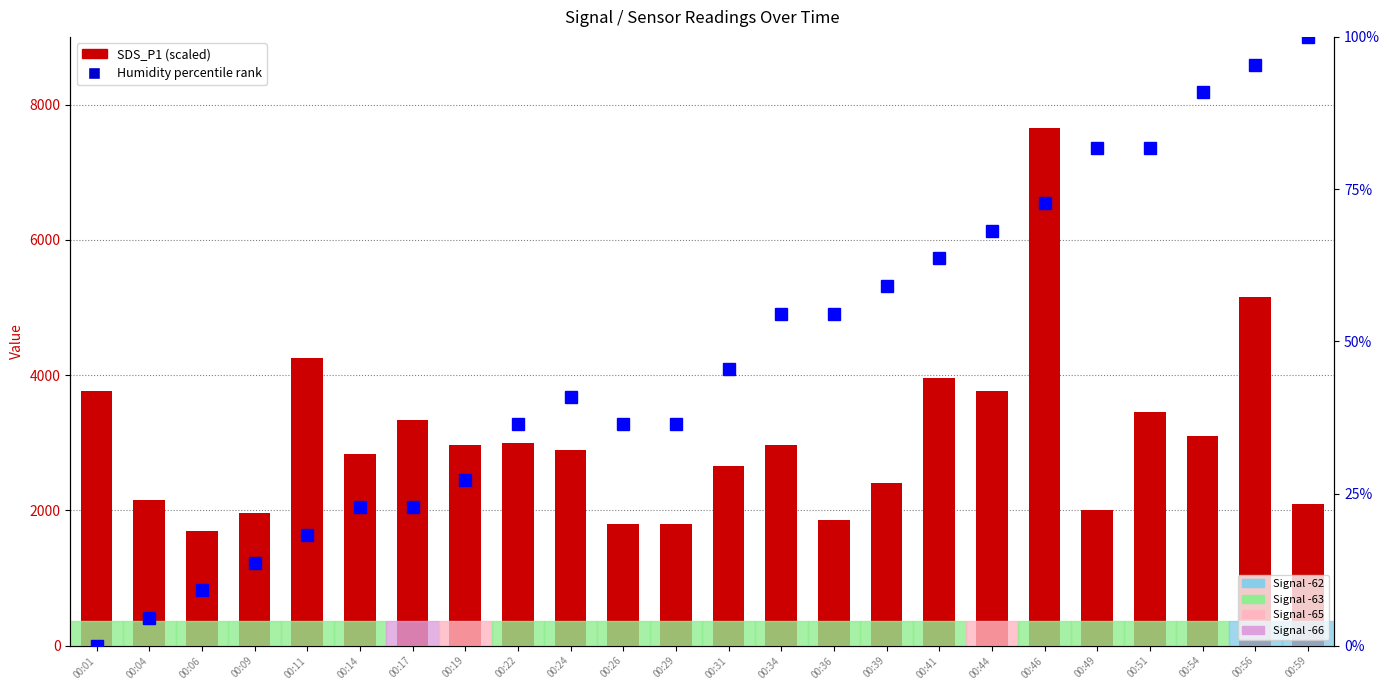

Rank the series by their average value, from lowest to highest.

Humidity % rank, SDS_P1 (scaled)